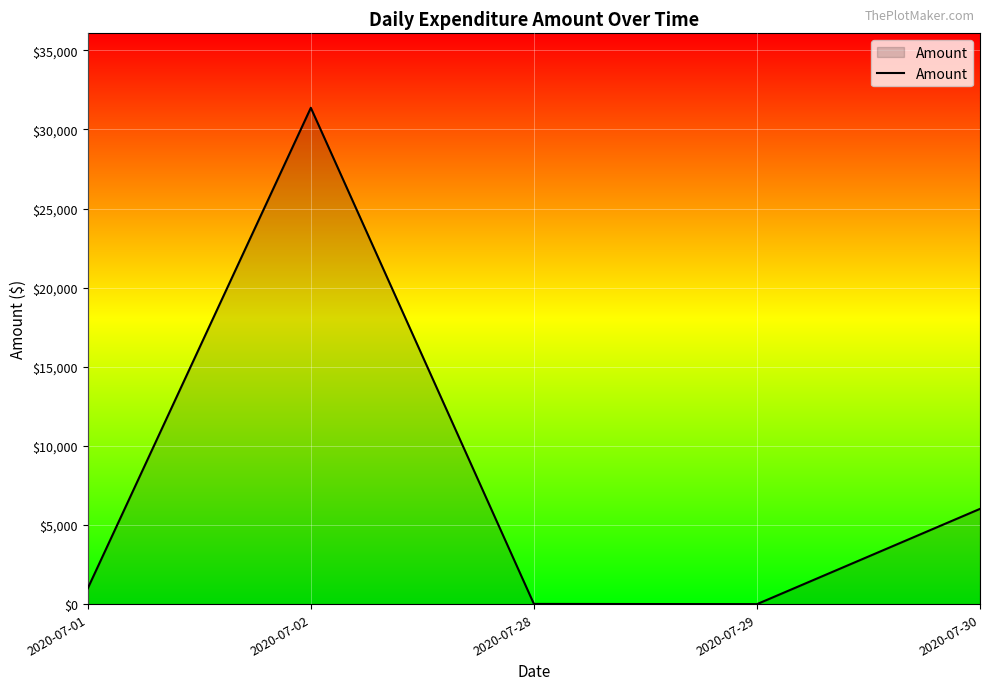

What is the sum of the values at 2020-07-29 and 2020-07-30?

6022.3